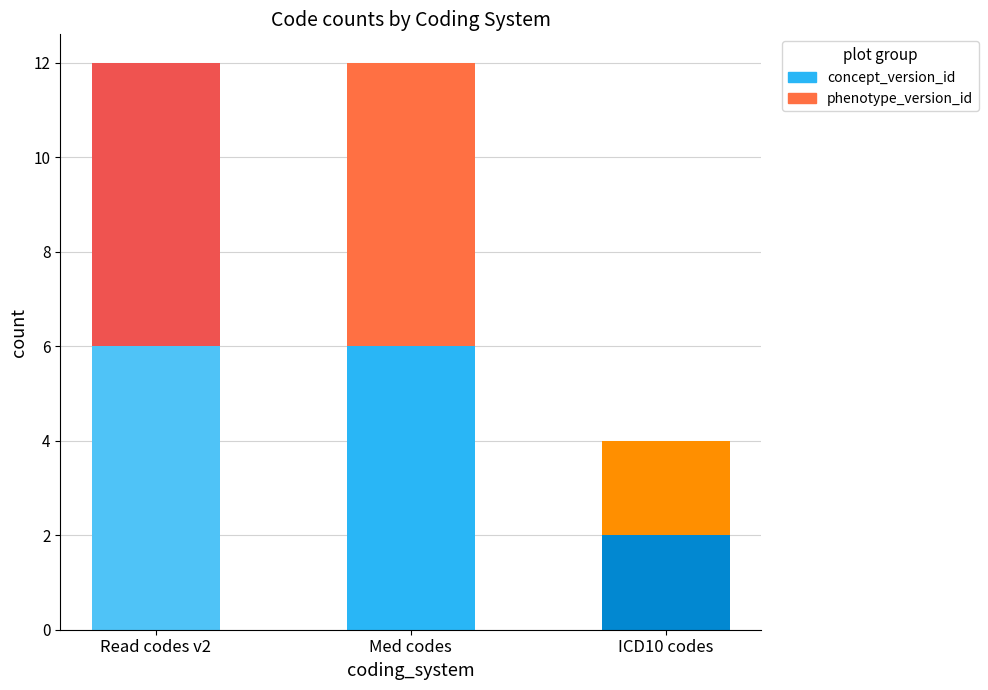

Reading left to right, what are the values for concept_version_id?

Read codes v2=6	Med codes=6	ICD10 codes=2